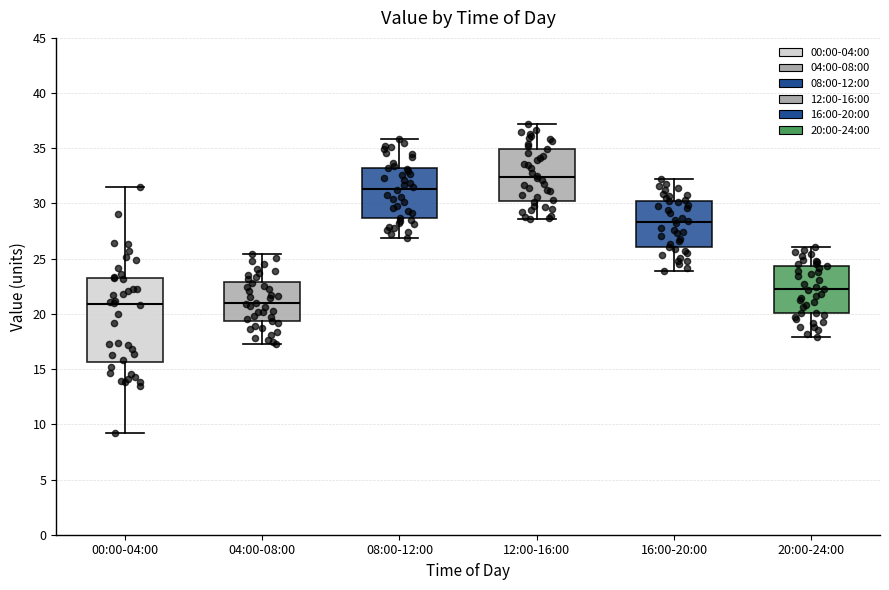

Which box has the highest median line?

12:00-16:00